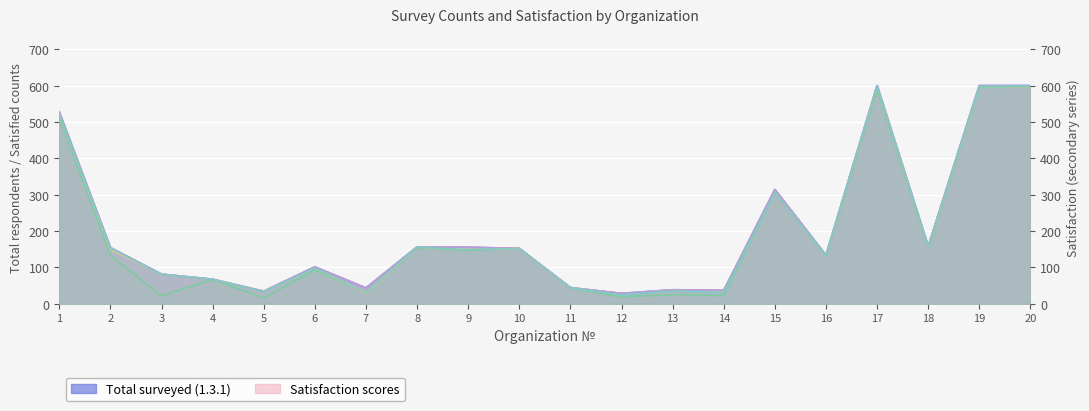

At how many categories does at least one series exceed 471?

4